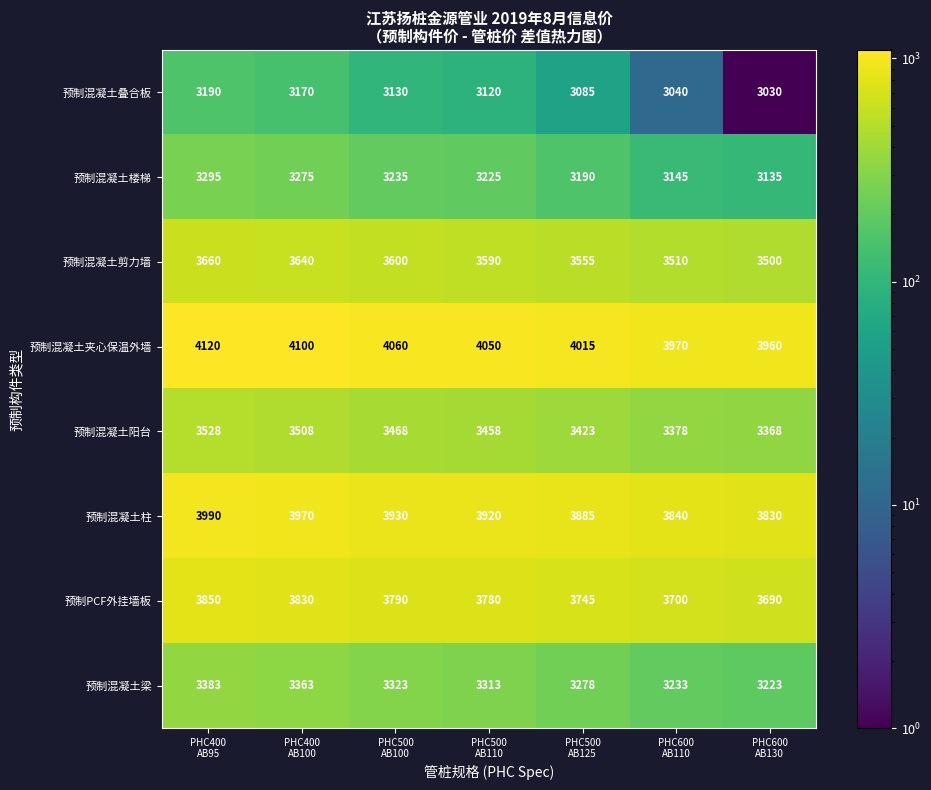

What is the difference between the second highest and second lowest values in the 预制混凝土剪力墙 series?

130